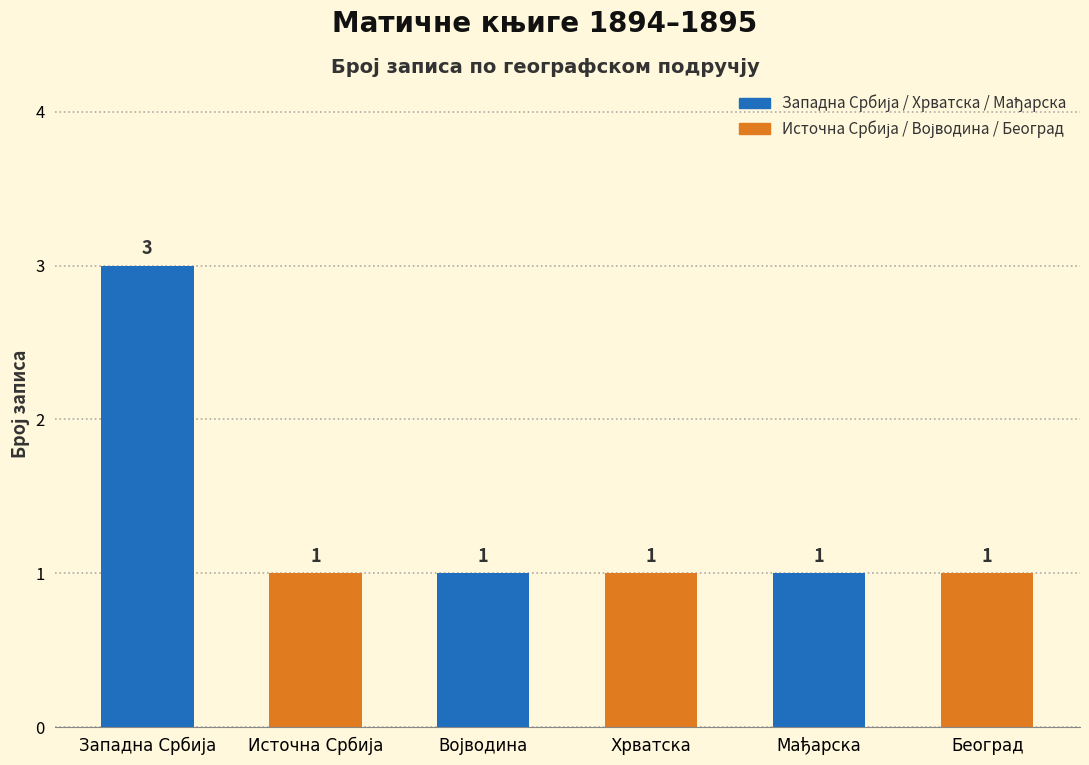

Count the values in the range 1 to 2.

5